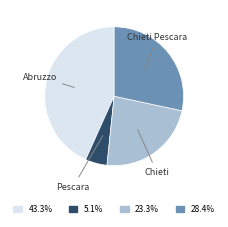

Is there a majority slice in this chart?

No